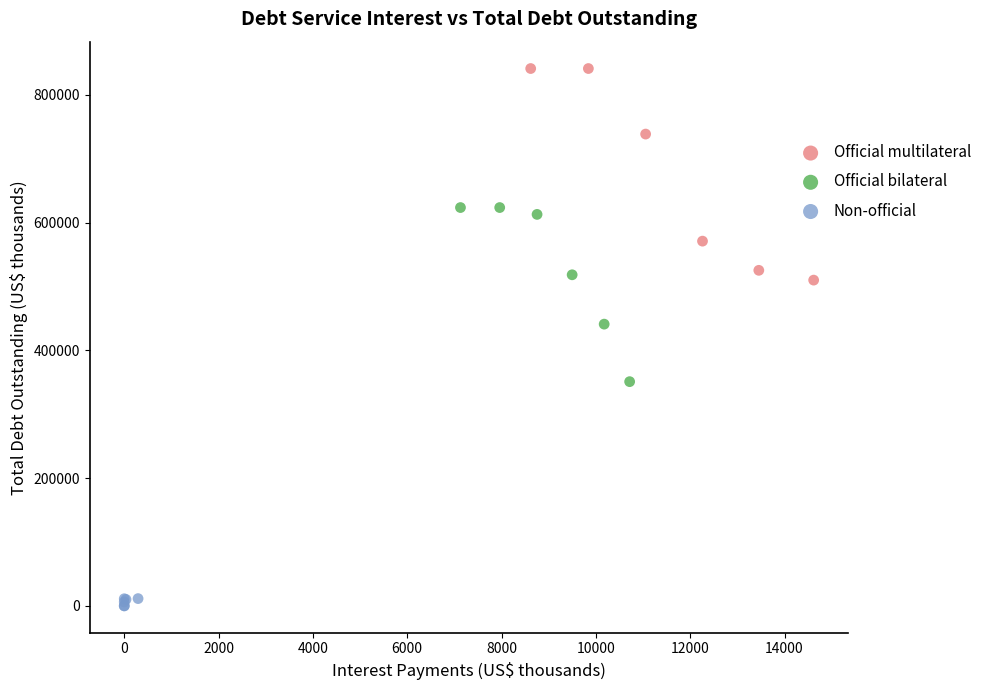

Which series has the widest spread of Y values?

Official multilateral